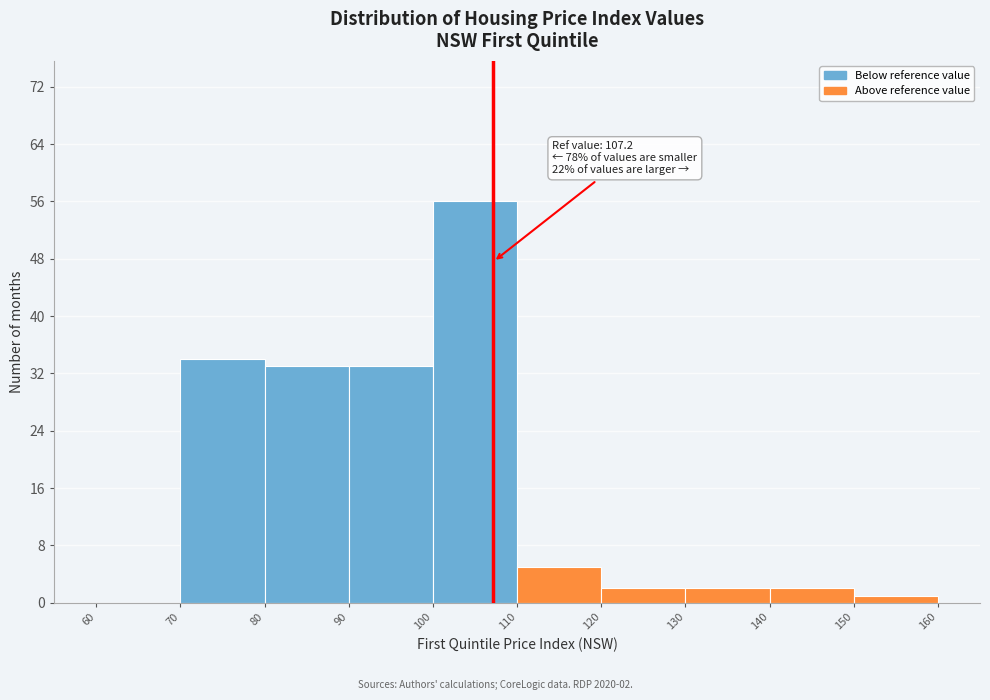

Which range on the x-axis has the tallest bar?

100 to 110